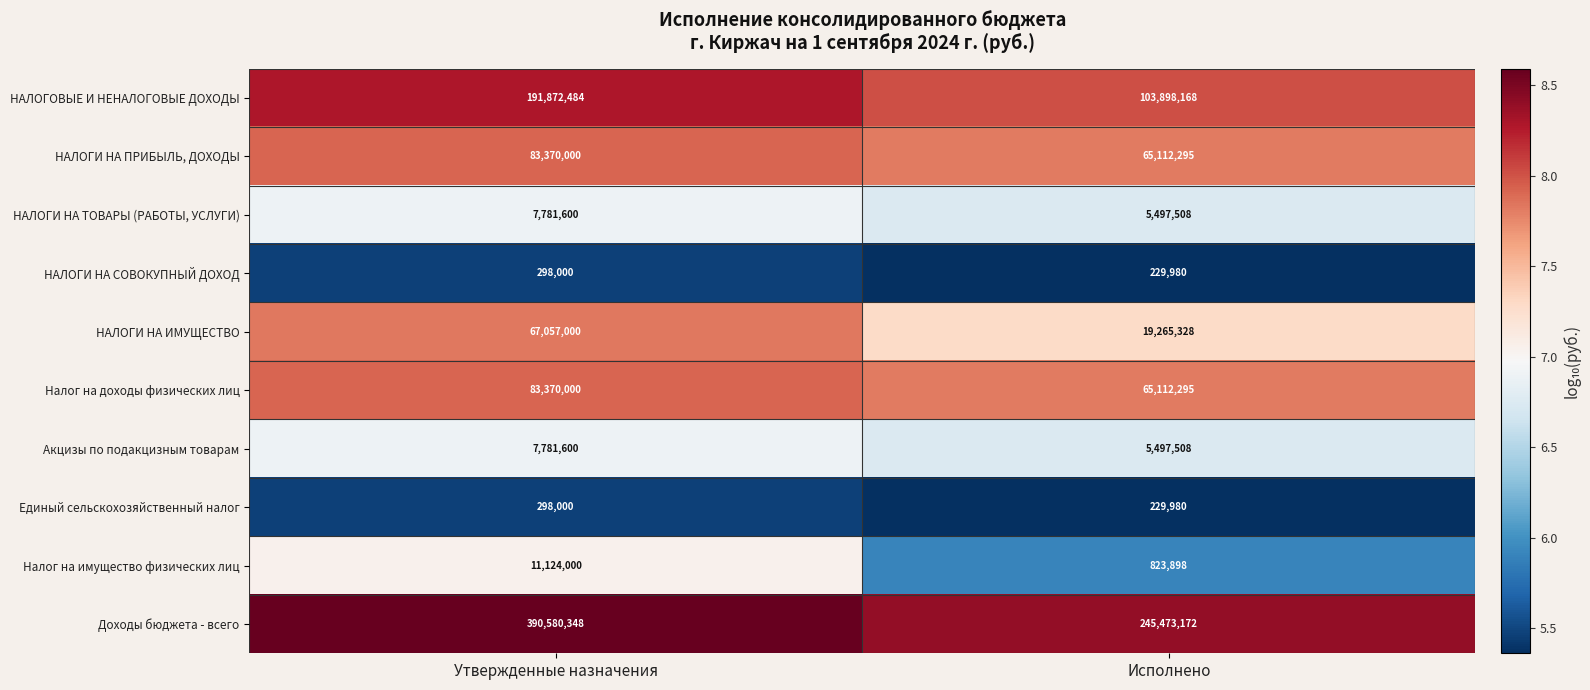

List the labels in order of Налог на имущество физических лиц value, smallest first.

Исполнено, Утвержденные назначения